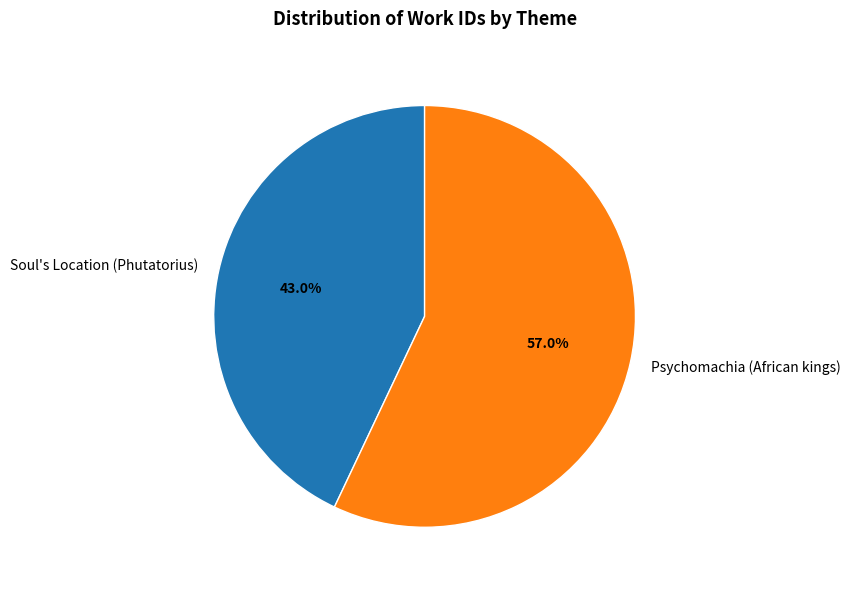

Which slice represents more than half of the pie?

Psychomachia (African kings)